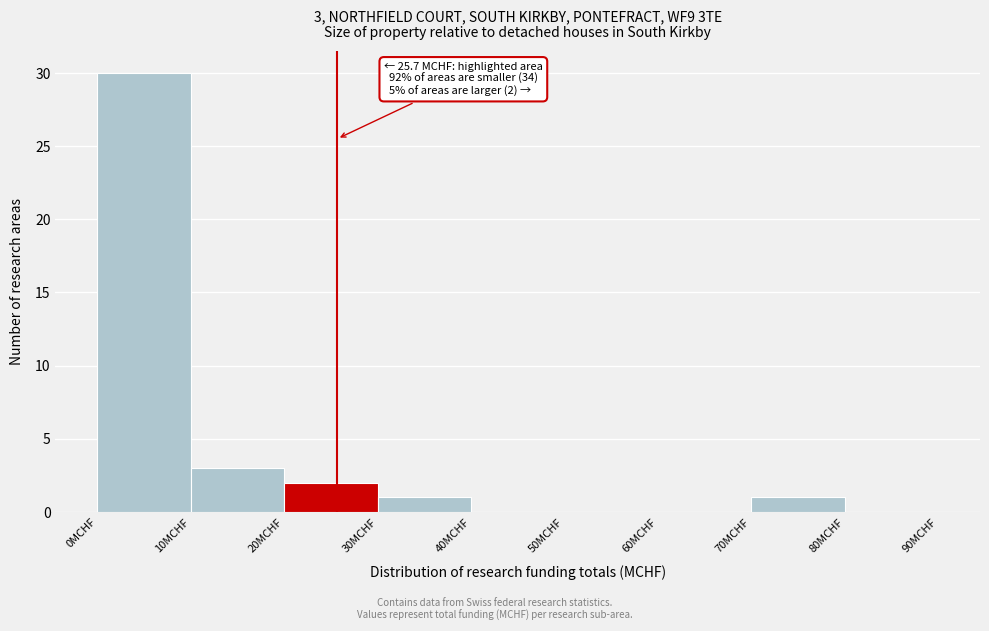

Which range on the x-axis has the tallest bar?

0 to 10